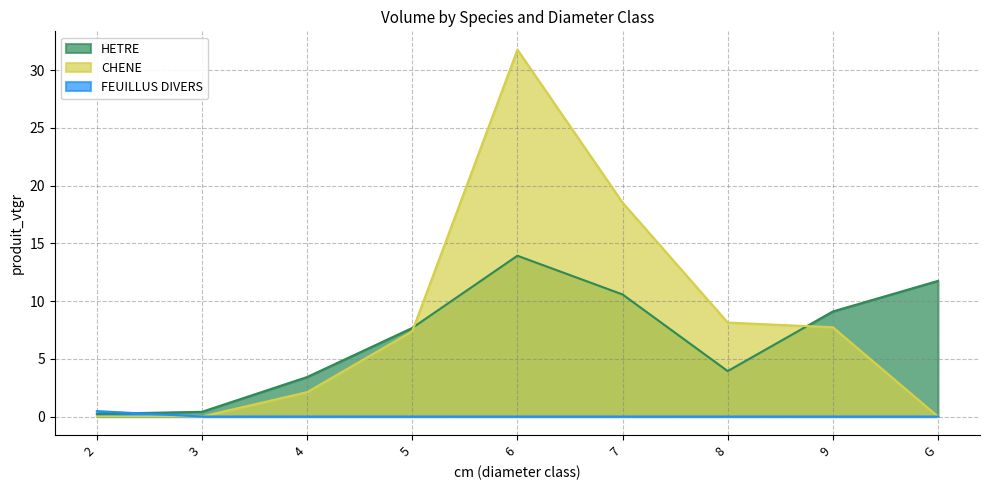

The value of CHENE at 2 is -19.2. True or false?

False